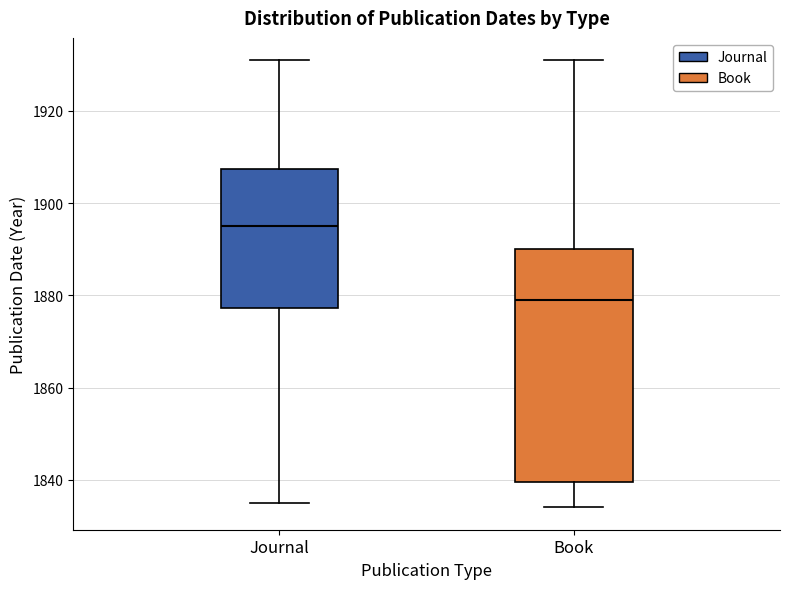

Which box is the tallest, from its lower edge to its upper edge?

Book